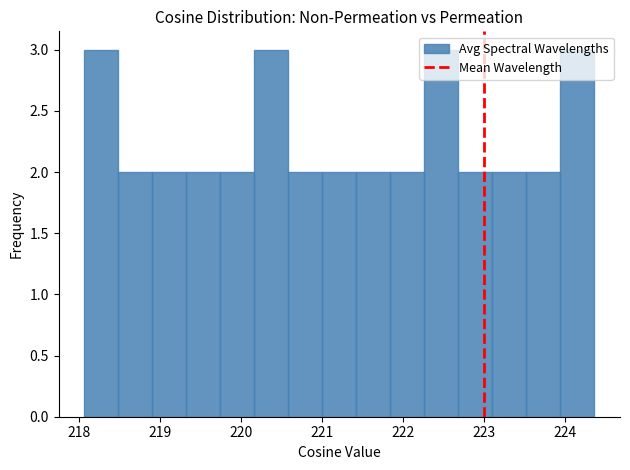

Reading left to right, list every bar in this chart as the range it spans on the x-axis followed by its height. Neither the bar edges nor the heights are printed on the chart, so give them approximately, as read against the axes.

218.1 to 218.5: 3
218.5 to 218.9: 2
218.9 to 219.3: 2
219.3 to 219.7: 2
219.7 to 220.2: 2
220.2 to 220.6: 3
220.6 to 221.0: 2
221.0 to 221.4: 2
221.4 to 221.8: 2
221.8 to 222.3: 2
222.3 to 222.7: 3
222.7 to 223.1: 2
223.1 to 223.5: 2
223.5 to 223.9: 2
223.9 to 224.4: 3